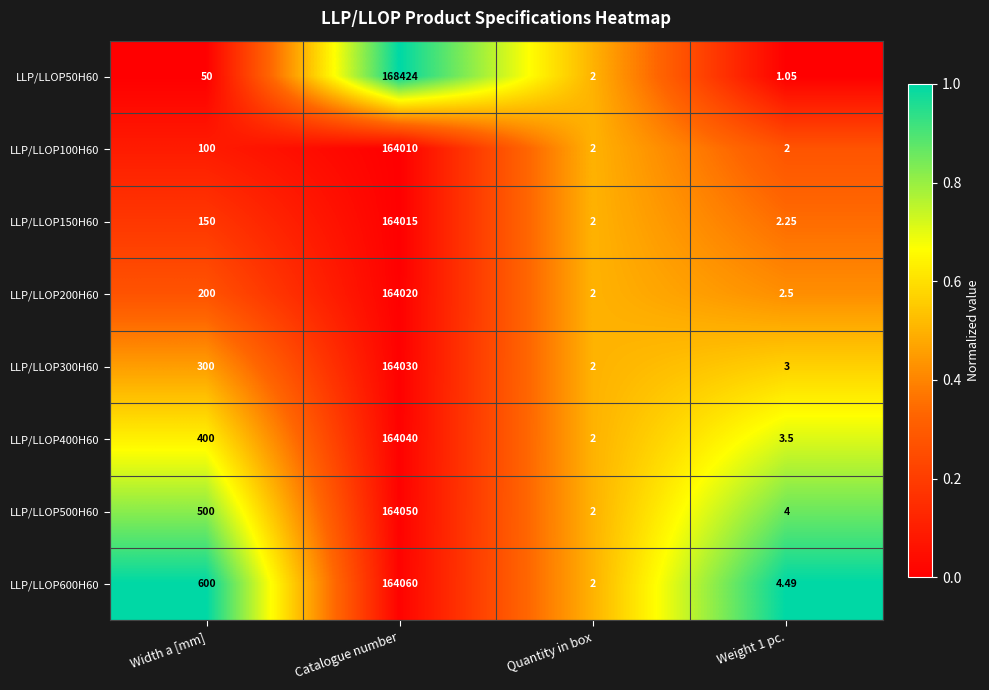

Rank the series by their maximum value, from highest to lowest.

LLP/LLOP50H60, LLP/LLOP600H60, LLP/LLOP500H60, LLP/LLOP400H60, LLP/LLOP300H60, LLP/LLOP200H60, LLP/LLOP150H60, LLP/LLOP100H60